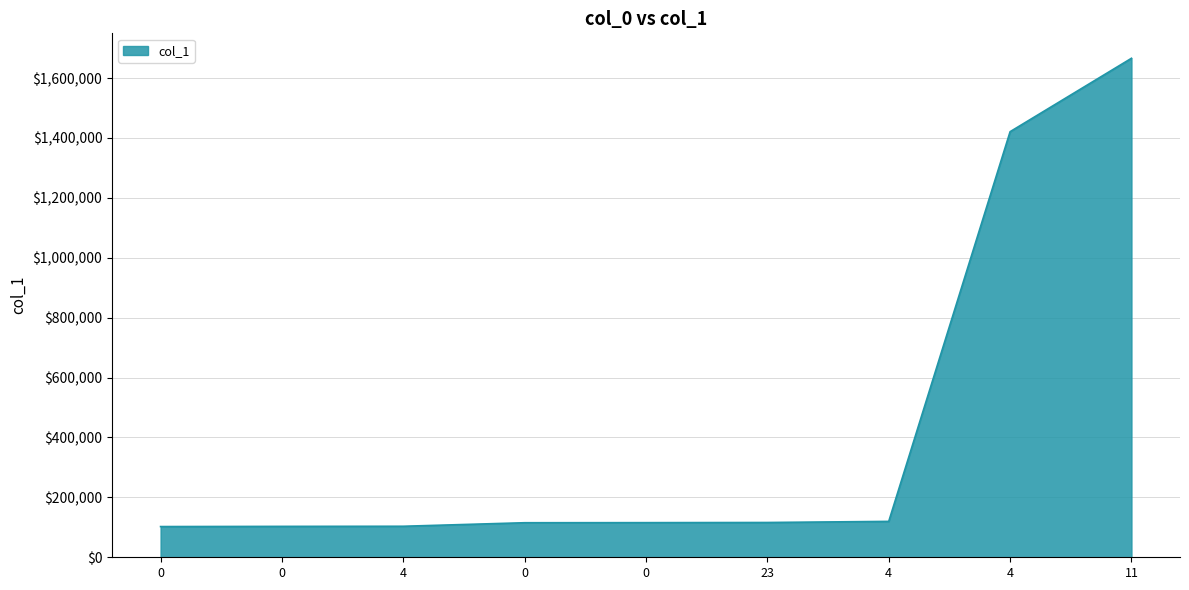

True or false: the data has more than 1 interior local peaks.

False